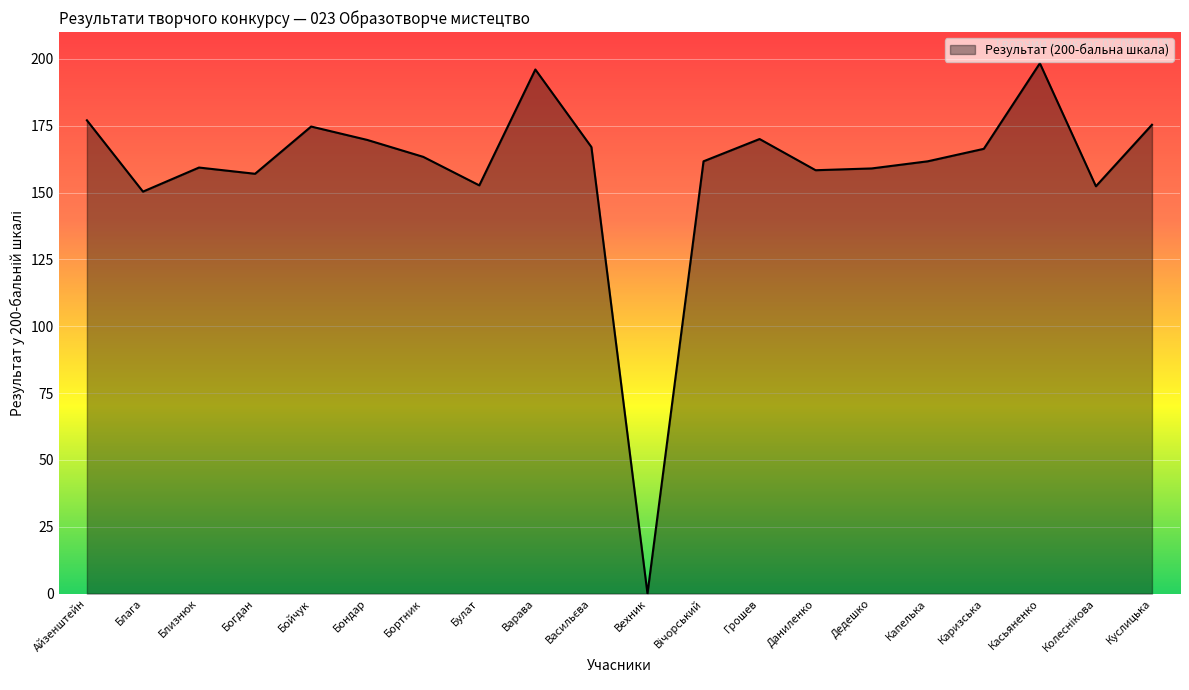

At which label does the data first exceed 163?

Айзенштейн